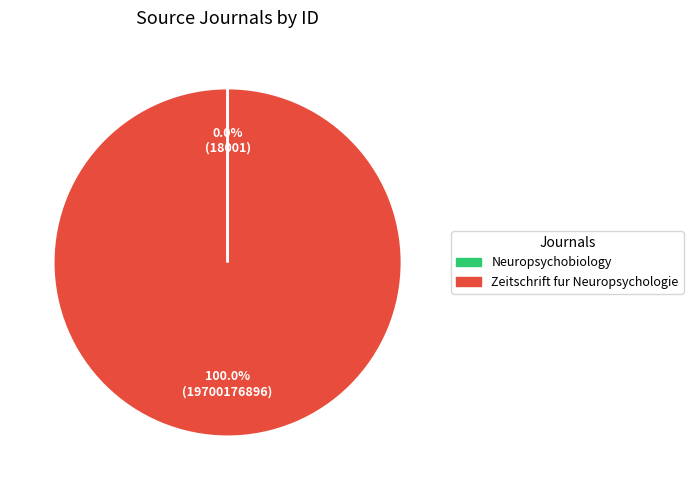

Is there a majority slice in this chart?

Yes